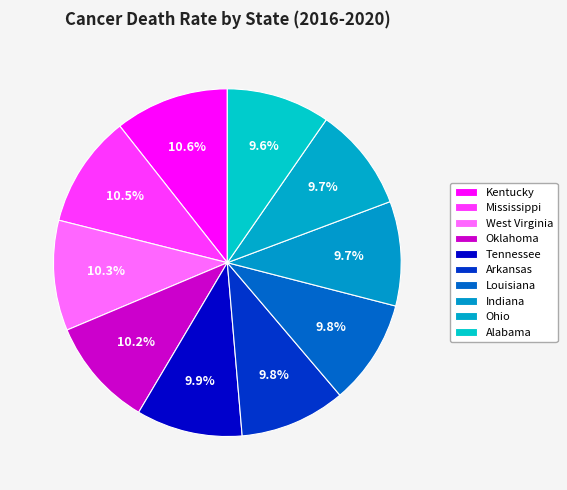

To the nearest percent, what is the difference between the largest and smallest slice percentages?

1%